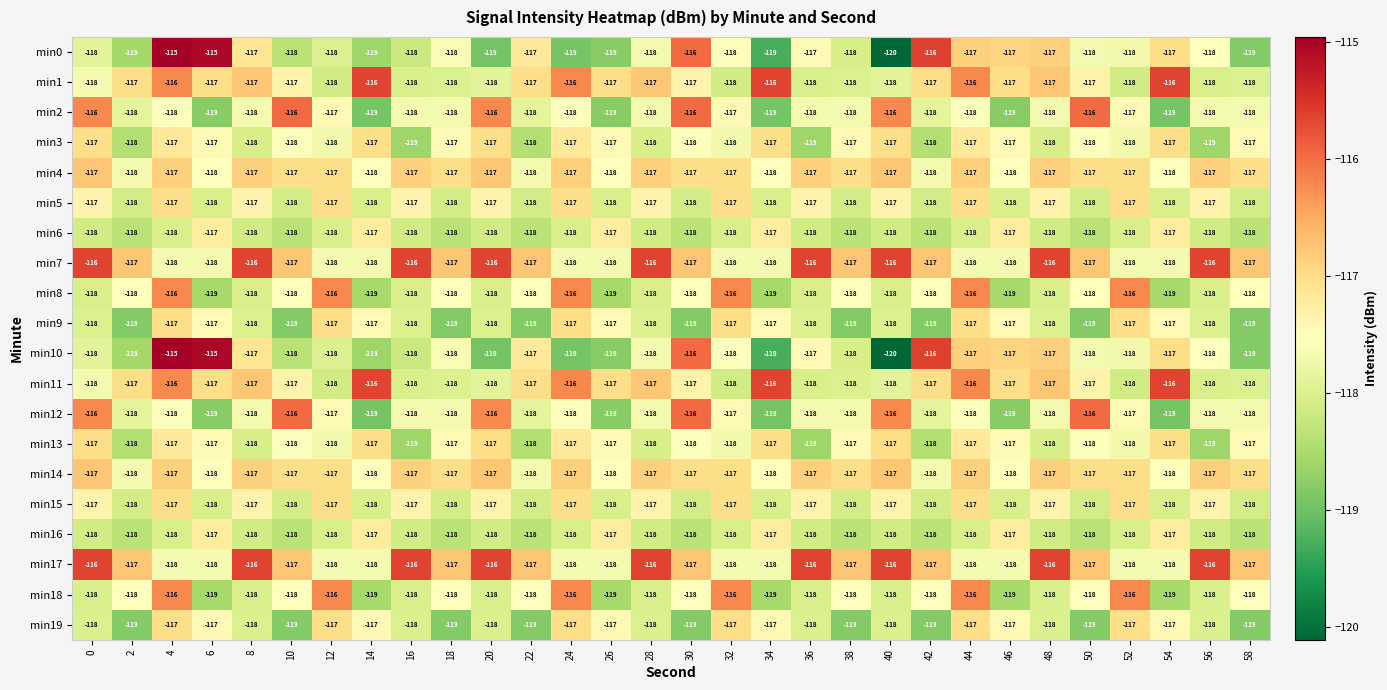

What is the total value across all series at 6?

-2350